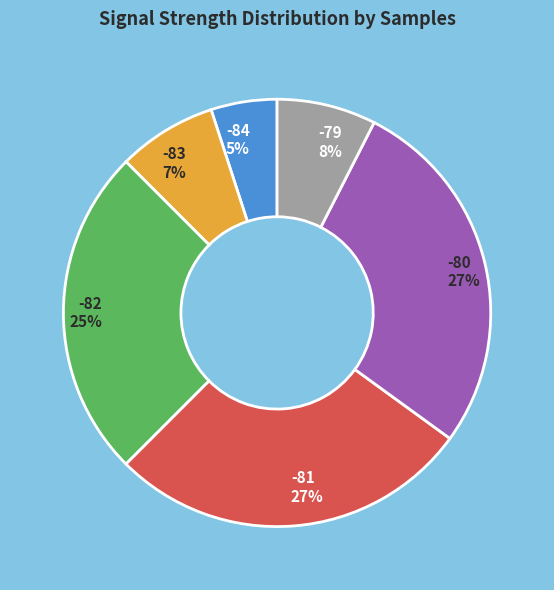

How many slices are in this pie chart?

6